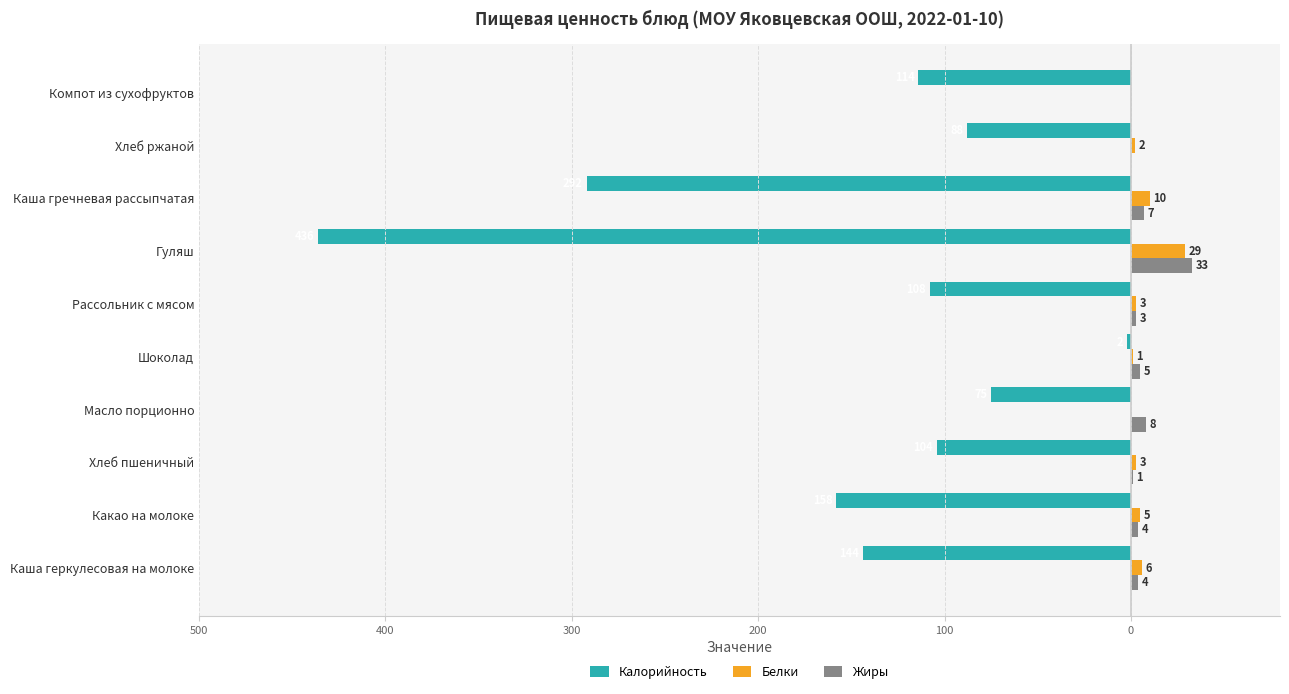

What are all the series names shown in the legend?

Калорийность, Белки, Жиры